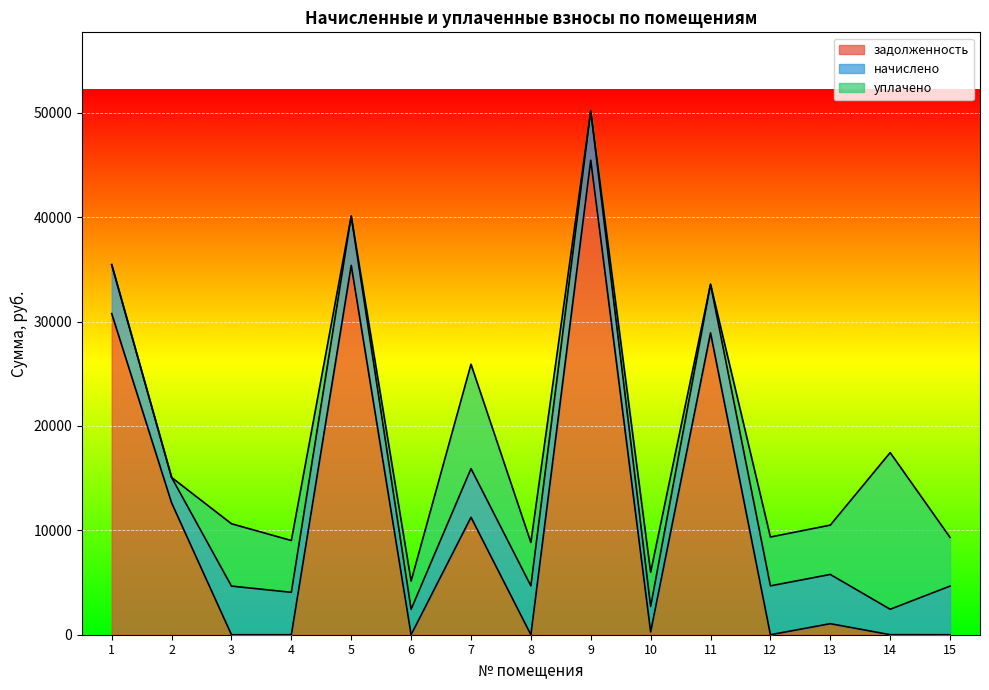

Which has a higher value, 15 or 10?

10